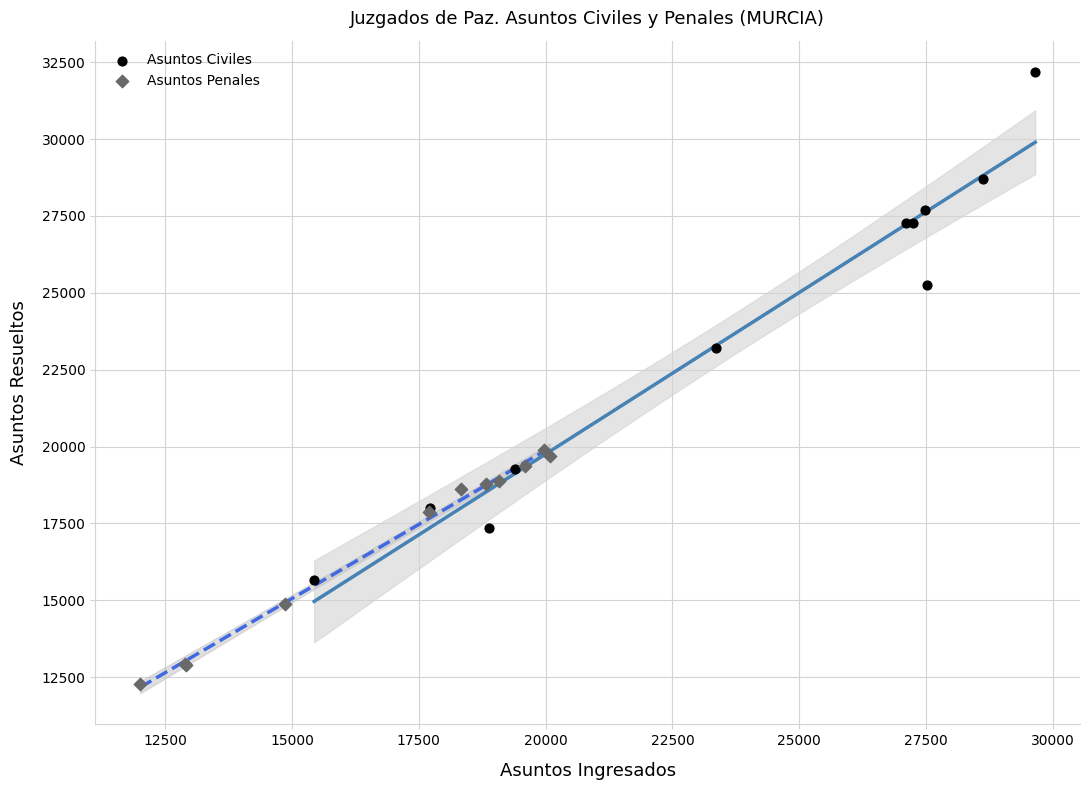

Which series contains the highest Y value?

Asuntos Civiles